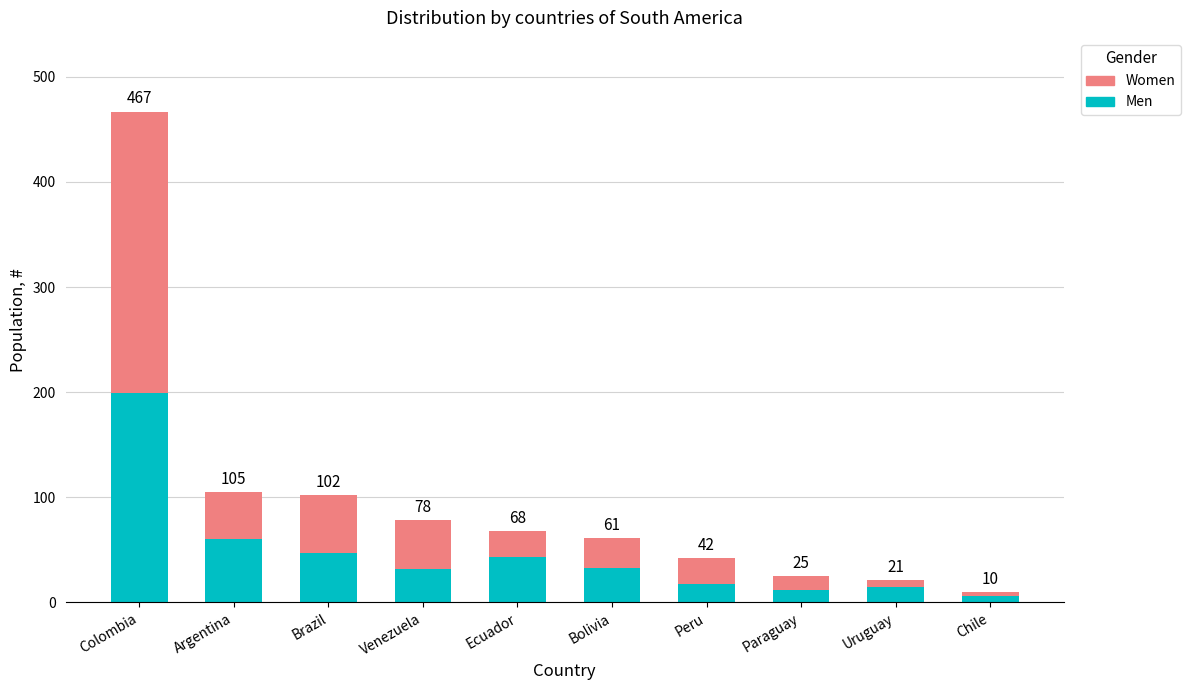

At which label is Women closest to 136?

Brazil